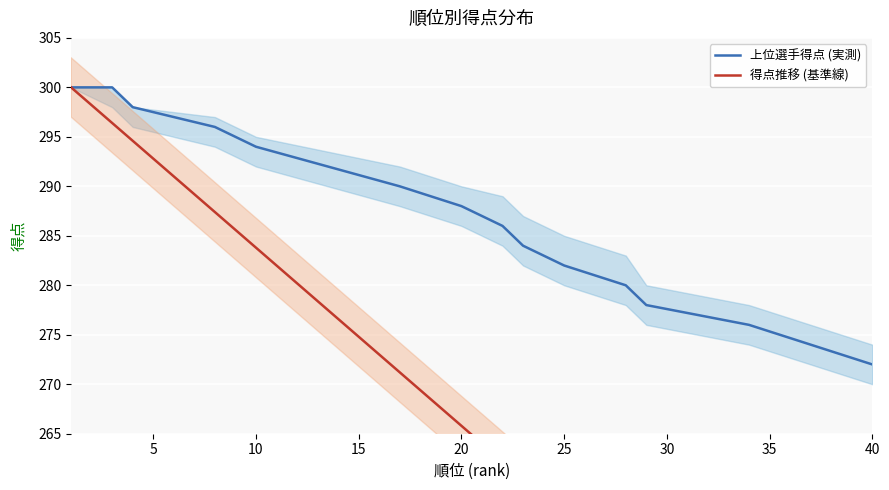

True or false: 上位選手得点 (実測) has a value of 282 at 25.

True